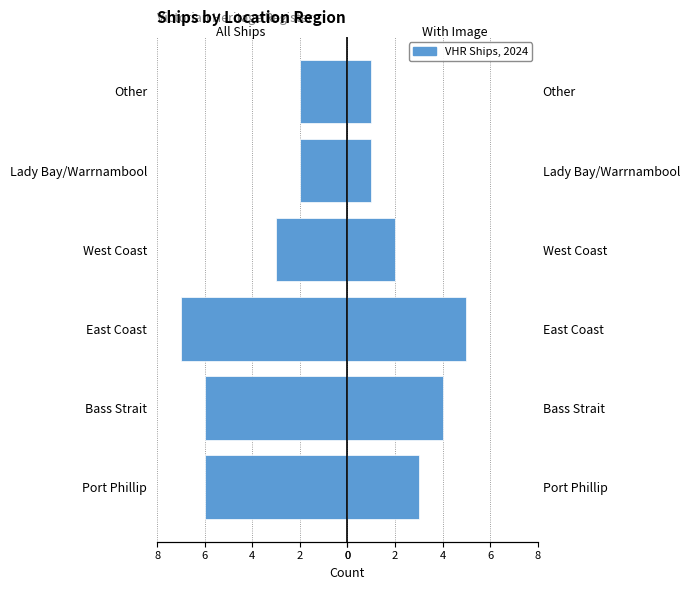

Count the With Image values in the range 1 to 4.

5